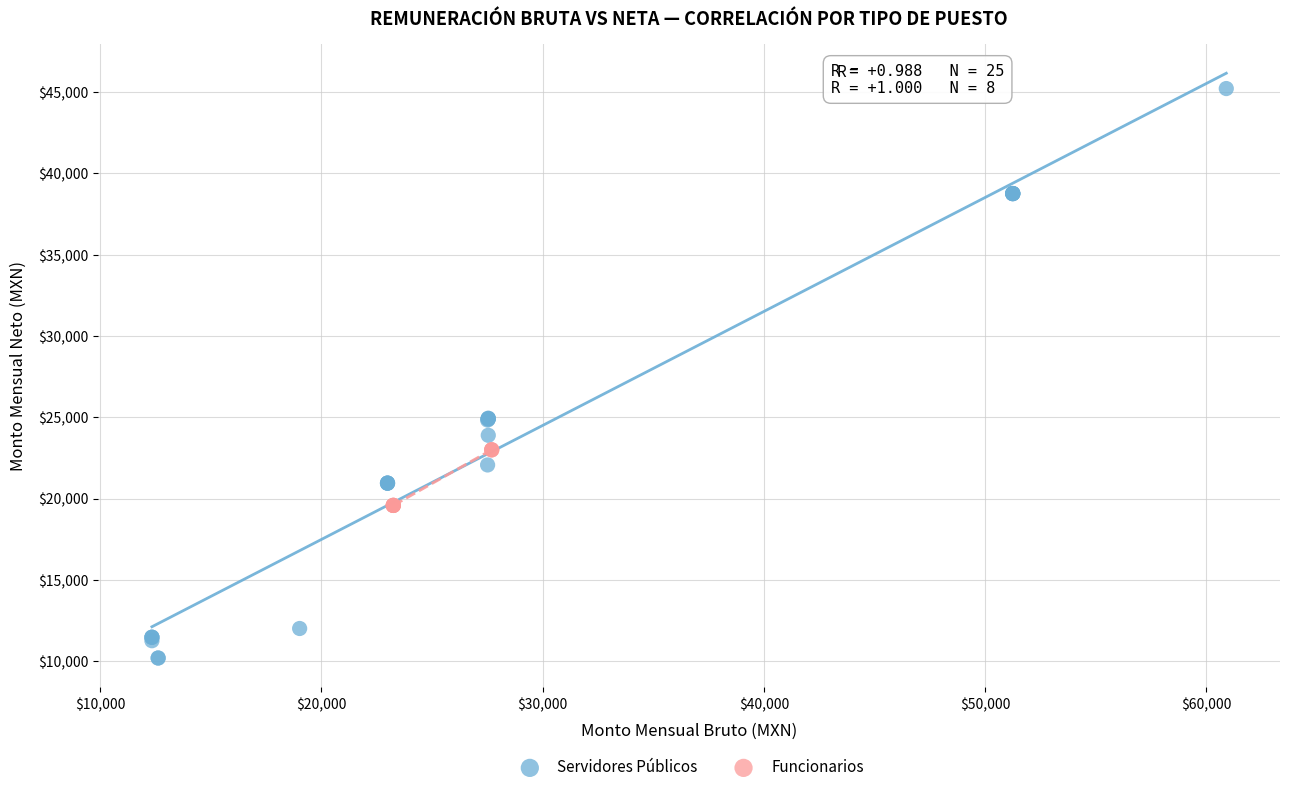

Which series reaches the minimum Y coordinate?

Servidores Públicos